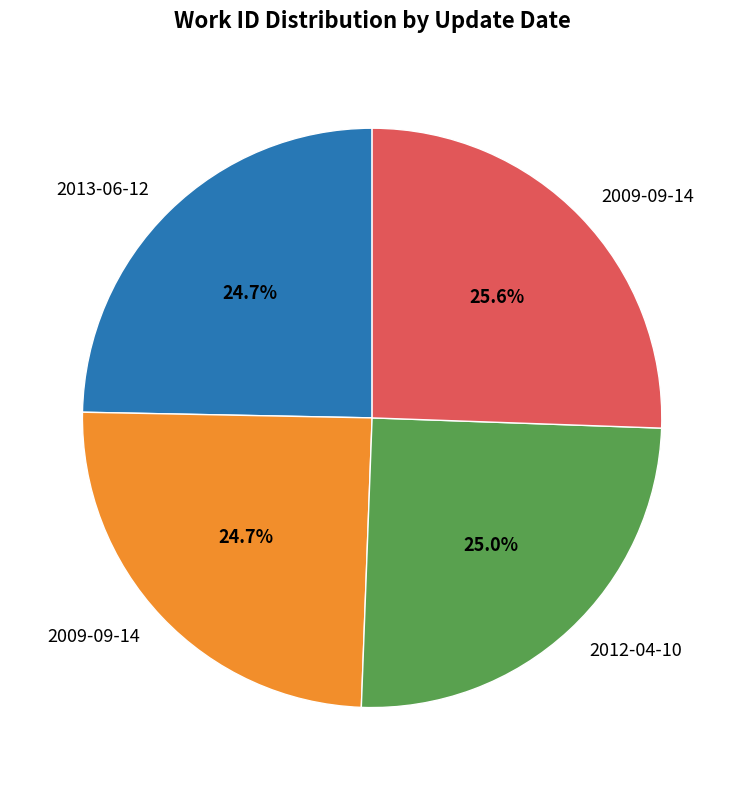

Is there a majority slice in this chart?

No